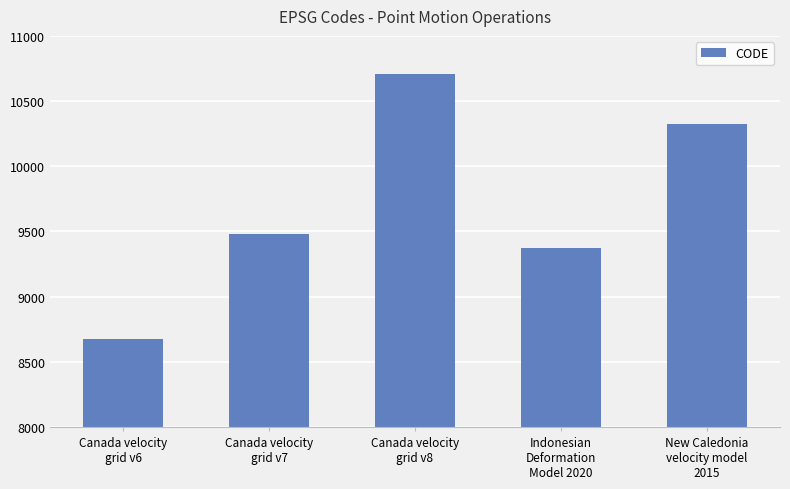

What is the change in value from Canada velocity
grid v7 to Canada velocity
grid v8?

+1224